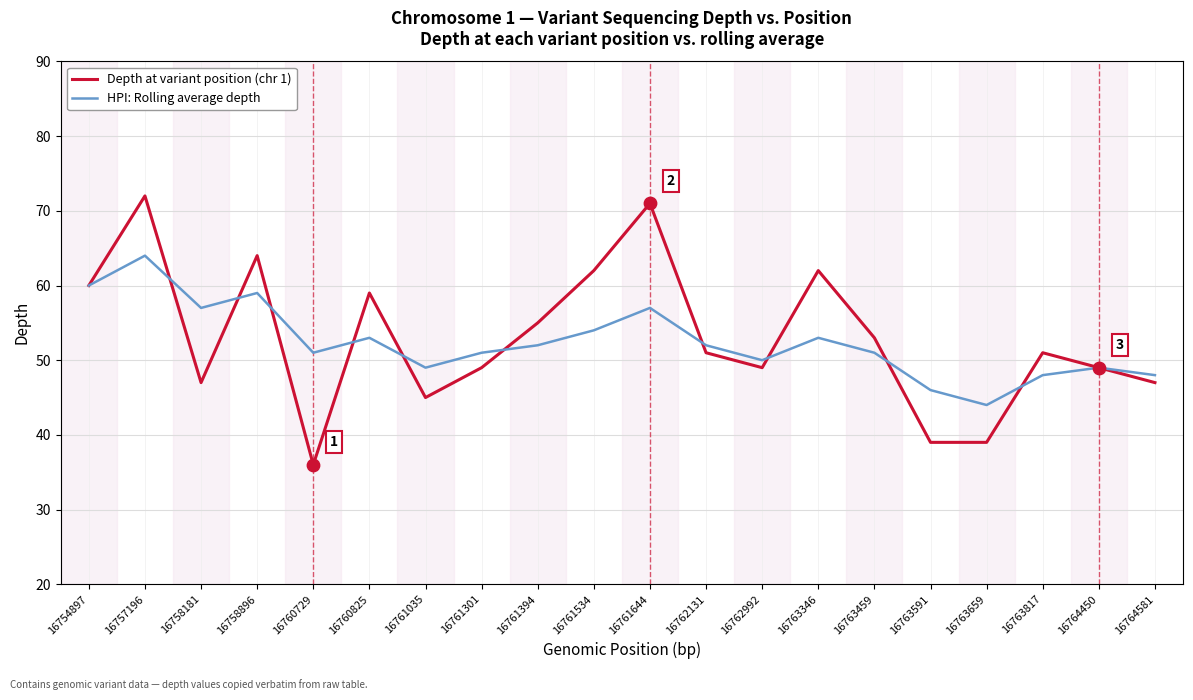

At which category is the sum across all series the highest?

16757196